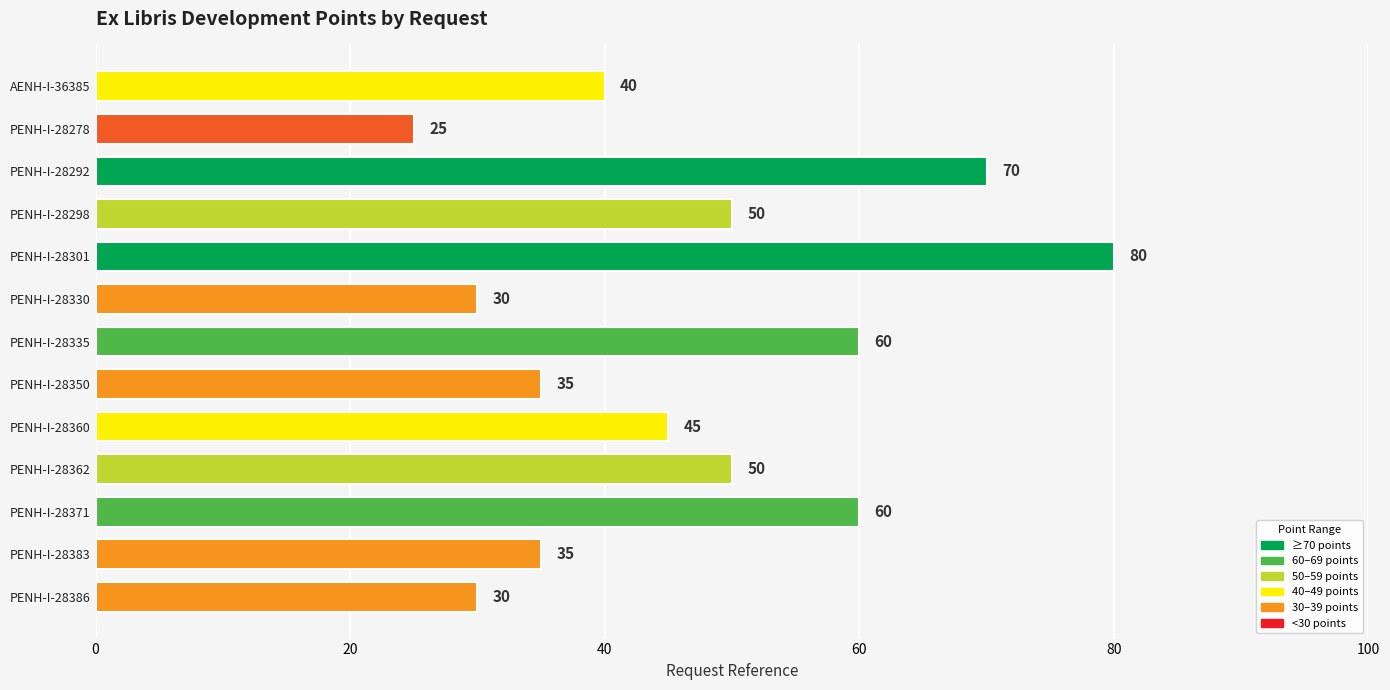

Reading top to bottom, list all the values displayed in this chart.

40	25	70	50	80	30	60	35	45	50	60	35	30